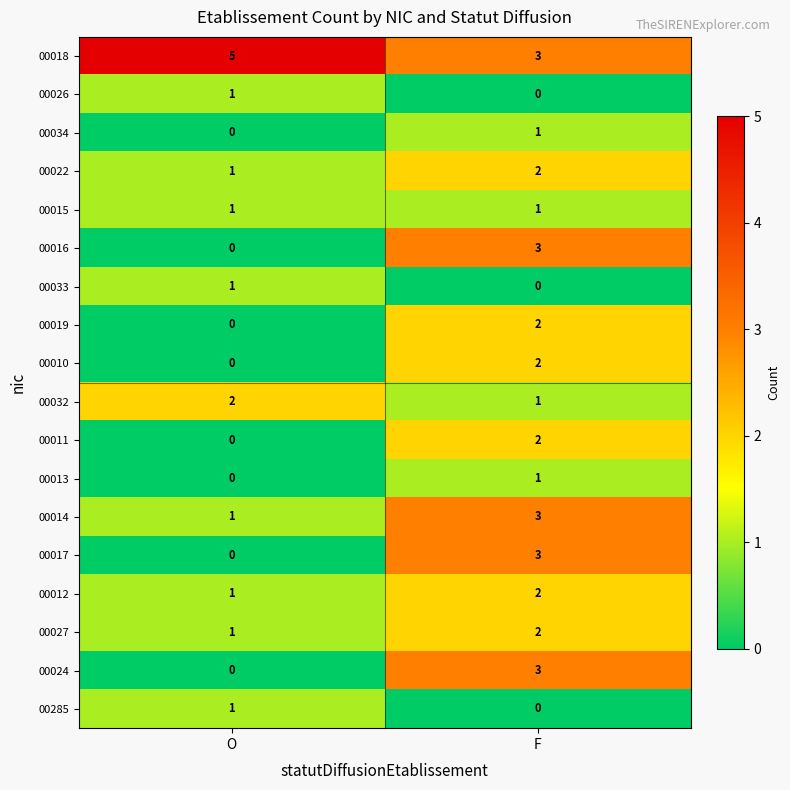

List the labels in order of 00285 value, largest first.

O, F